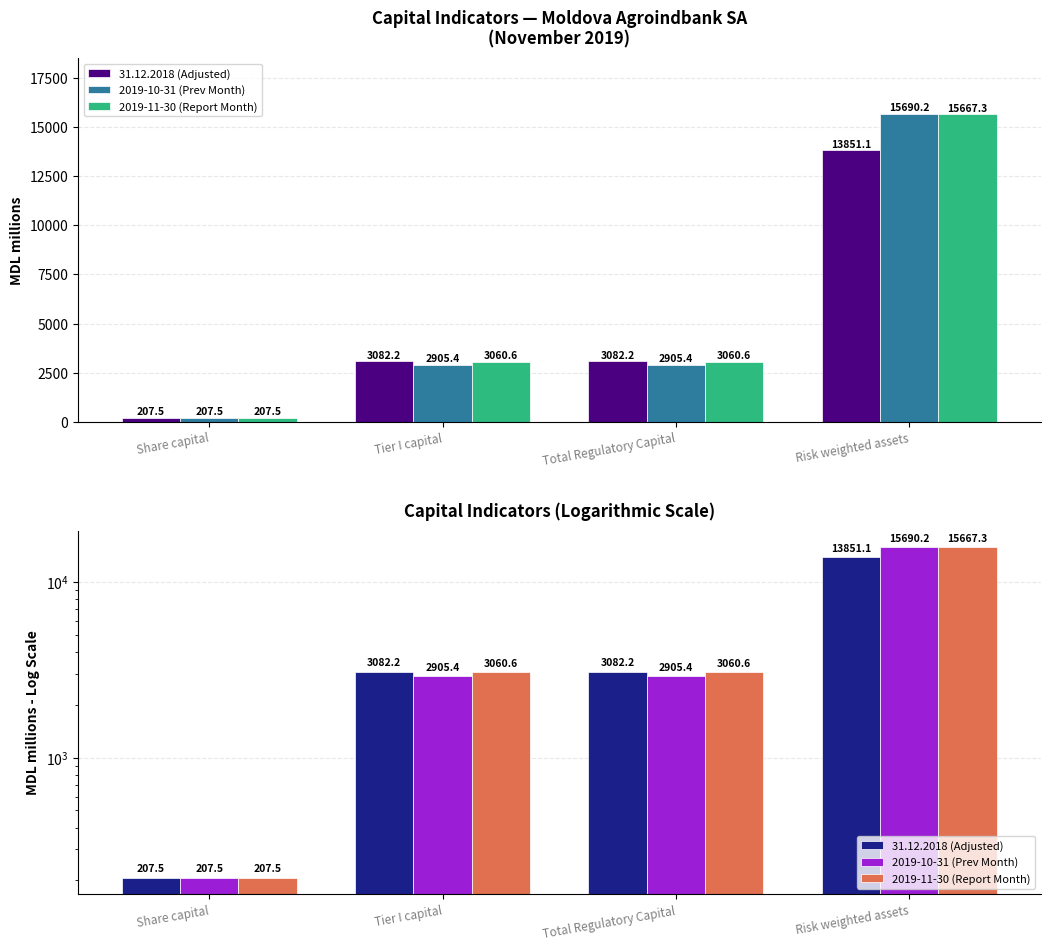

Is it true that 31.12.2018 (Adjusted) equals 1511.4 at Tier I capital?

False